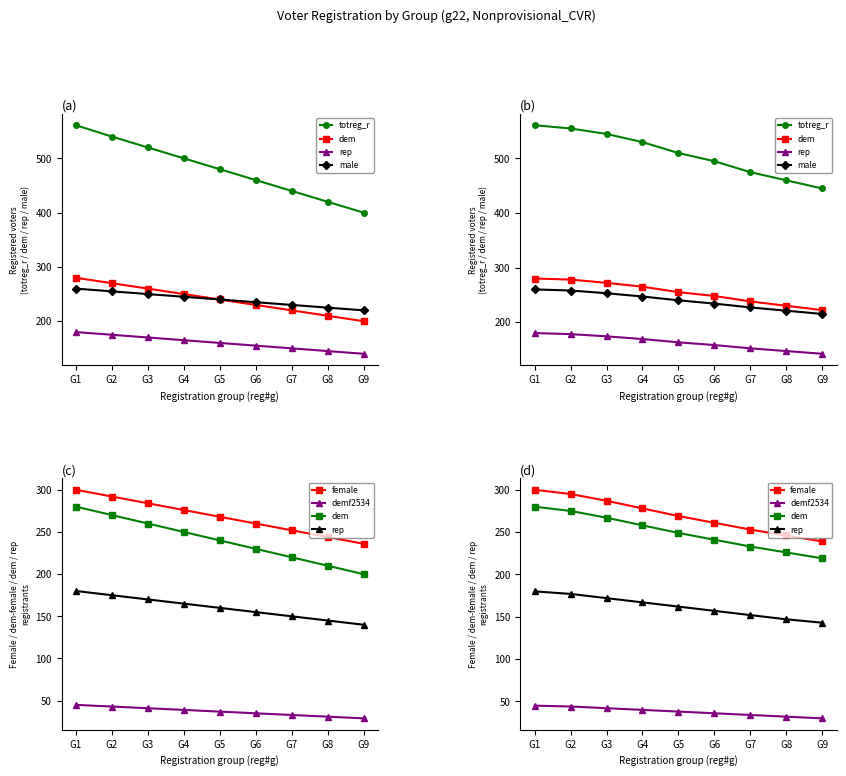

What is the minimum value for female?

239